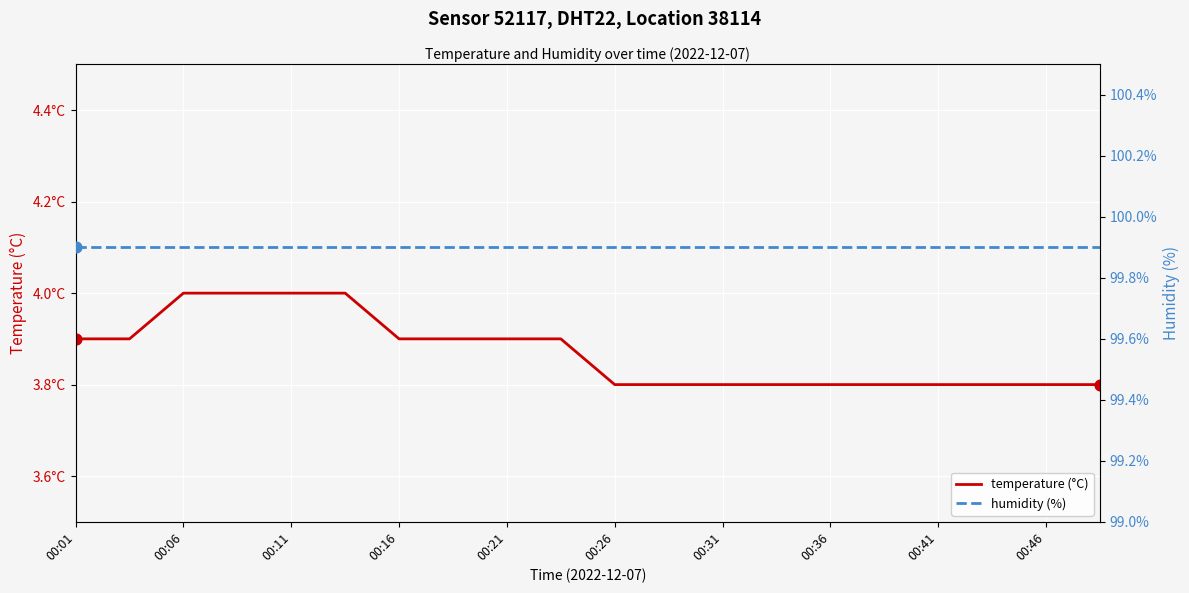

At how many categories does at least one series exceed 35?

20